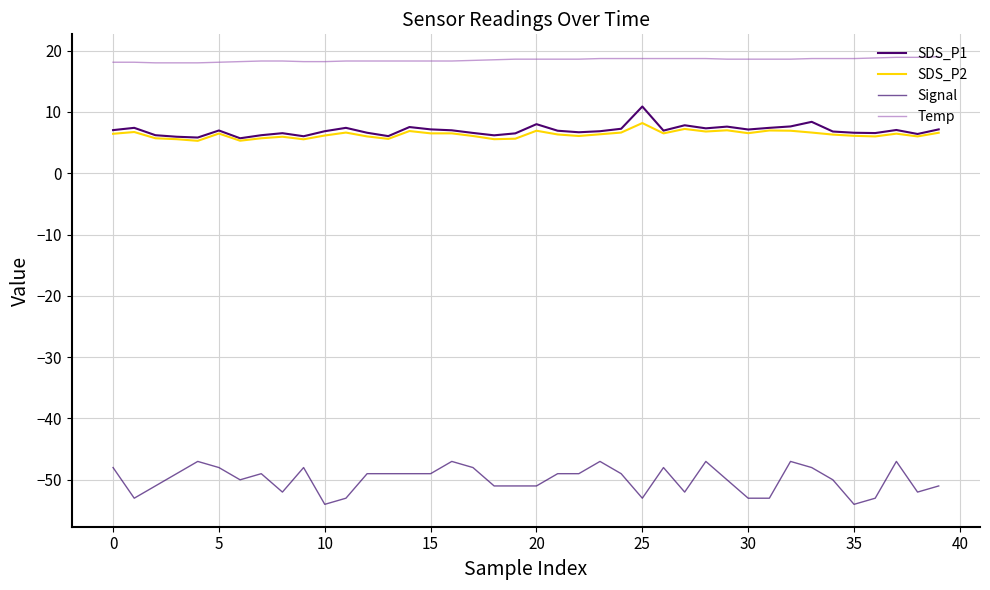

How many lines are shown in the chart?

4